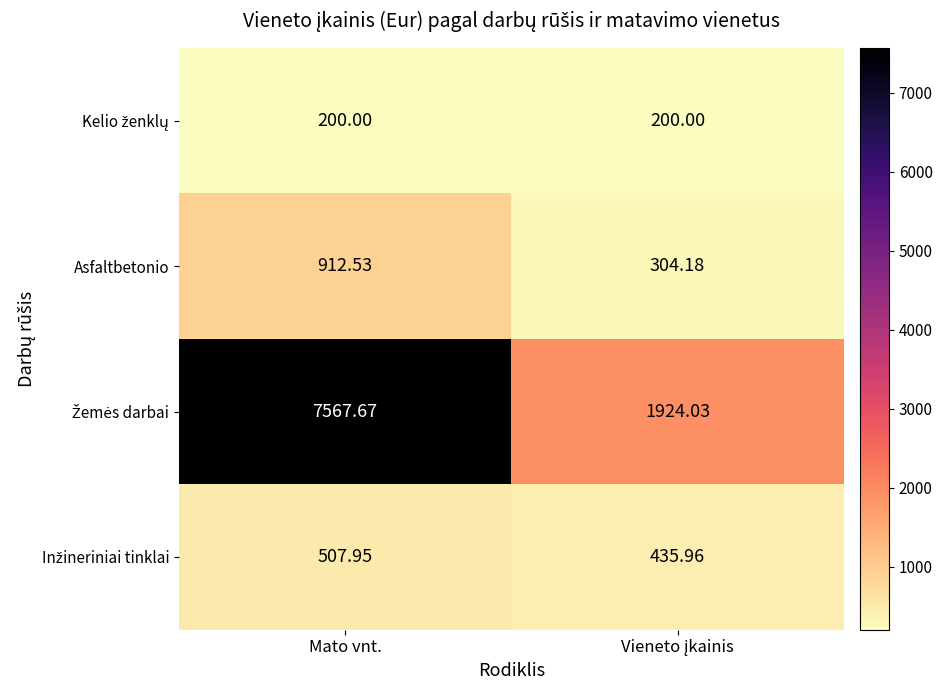

At which category is the sum across all series the highest?

Mato vnt.